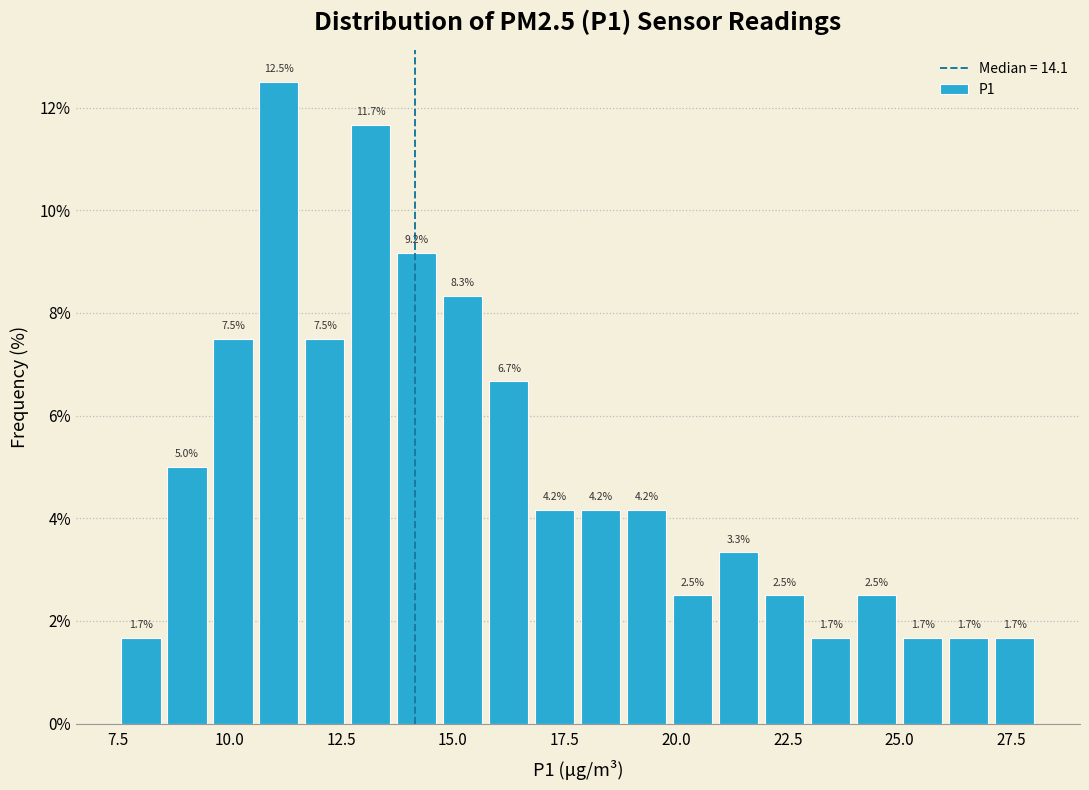

Around what value on the x-axis is the tallest bar? Give the approximate position of its centre, as read against the axis.

11.0